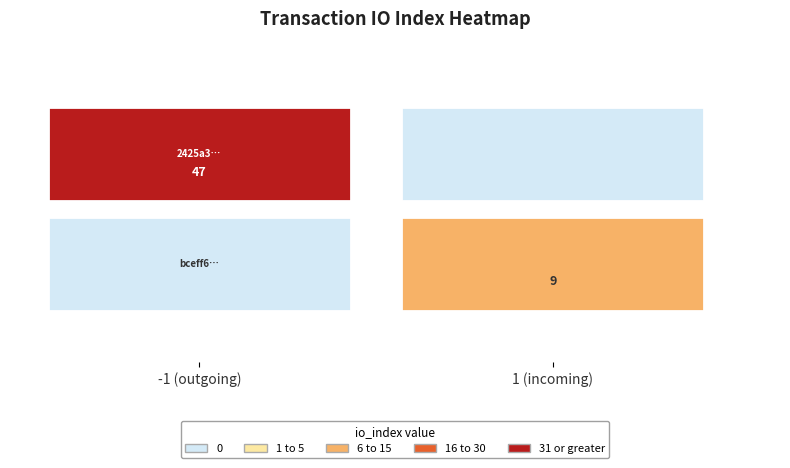

What is the difference between the 2425a34625bd5df1a090ff7a2d1497b7c05e218 values at direction and io_index?

48